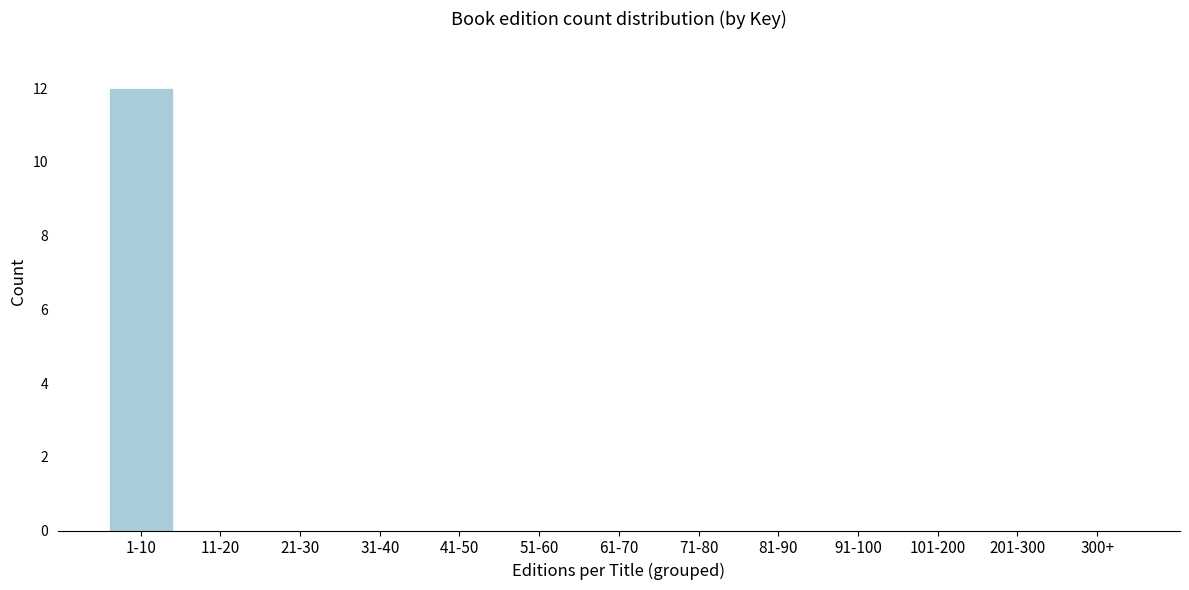

Reading left to right, extract all data points from this chart.

1-10=12	11-20=0	21-30=0	31-40=0	41-50=0	51-60=0	61-70=0	71-80=0	81-90=0	91-100=0	101-200=0	201-300=0	300+=0